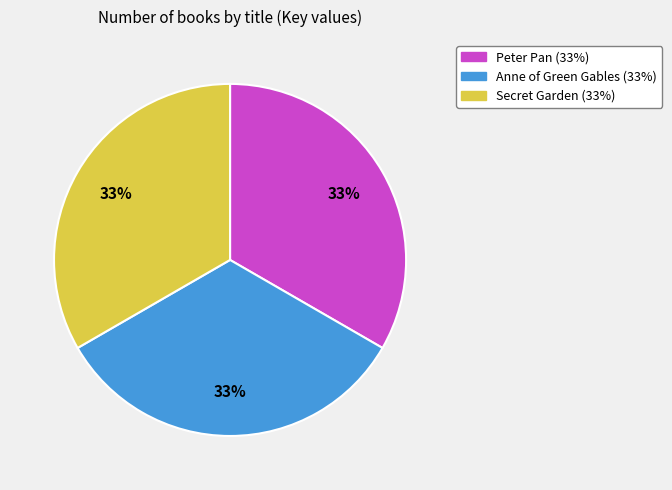

Combined, do Peter Pan and Secret Garden account for over 50%?

Yes